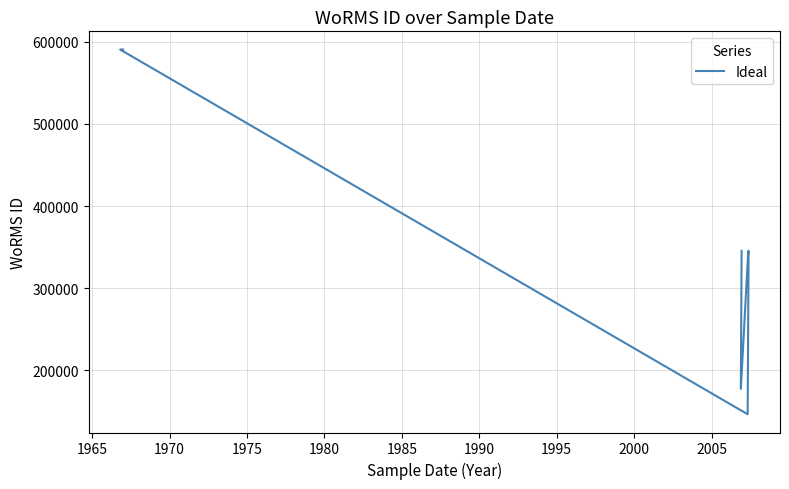

What is the value of the 4th point from the left?

345514